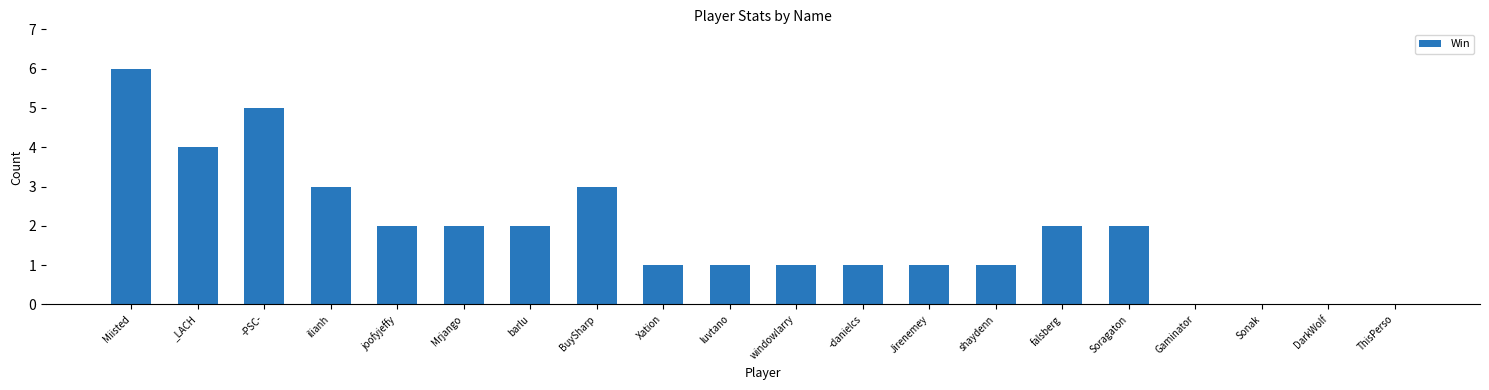

What is the average value?

2